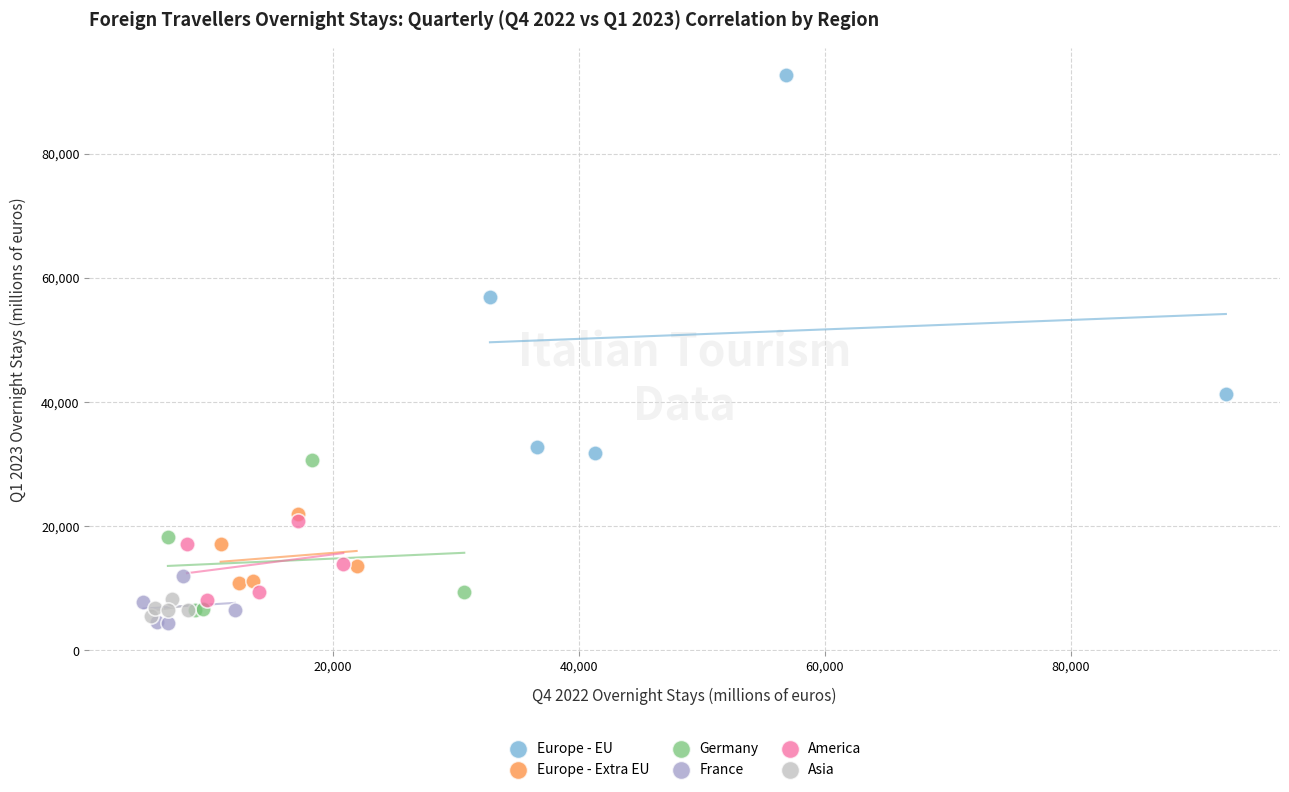

Which series has the widest spread of Y values?

Europe - EU